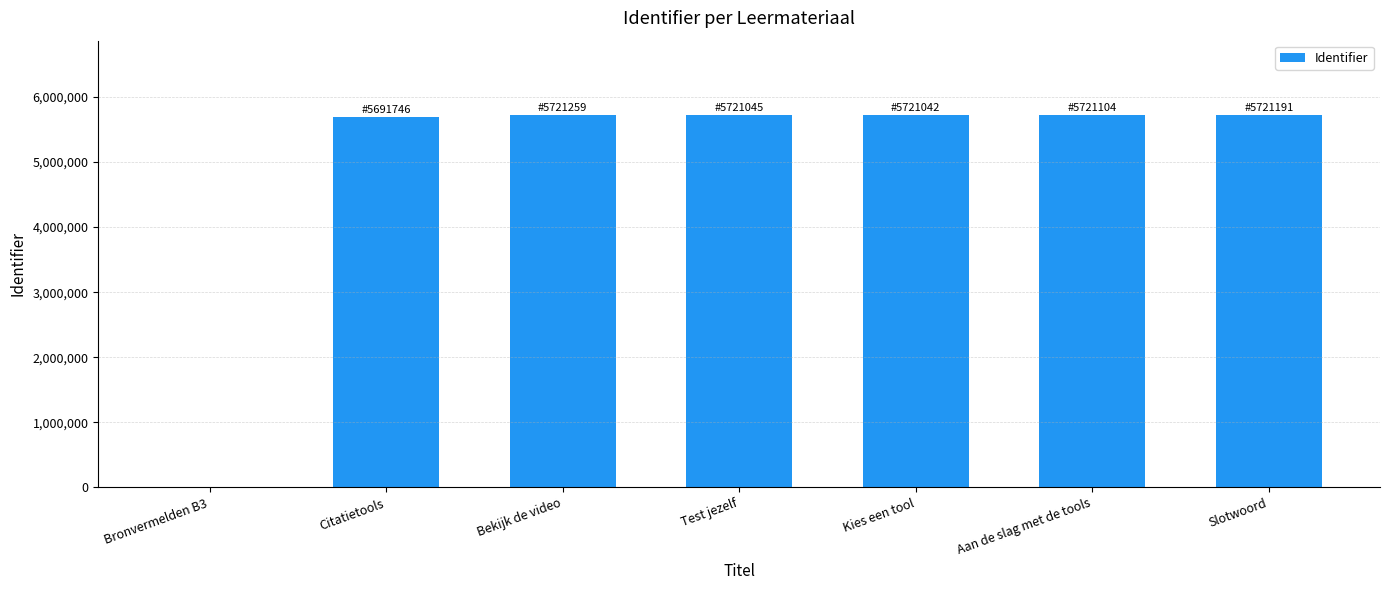

Between Bronvermelden B3 and Citatietools, which is larger?

Citatietools